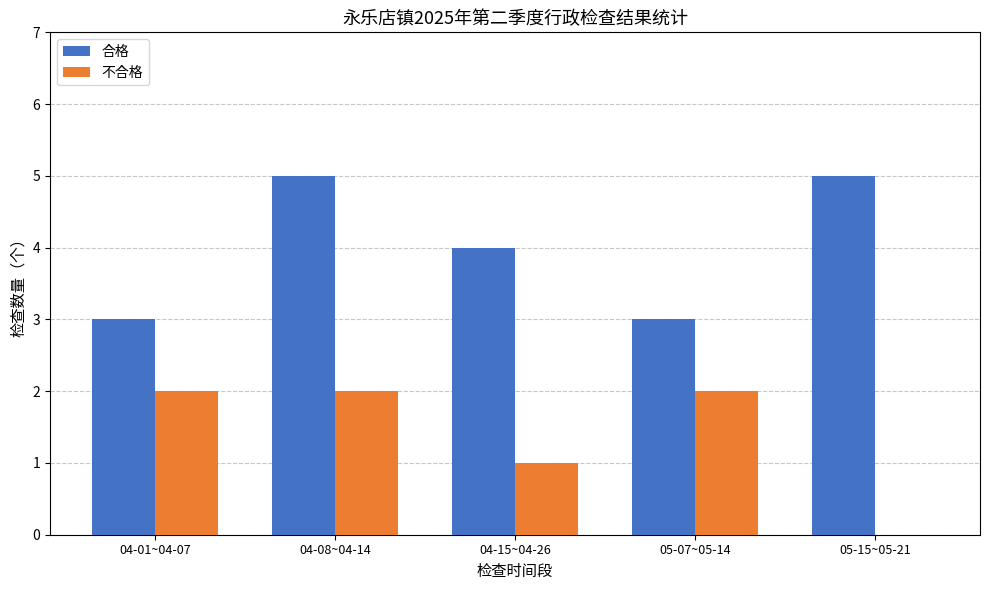

At which category is the sum across all series the highest?

04-08~04-14